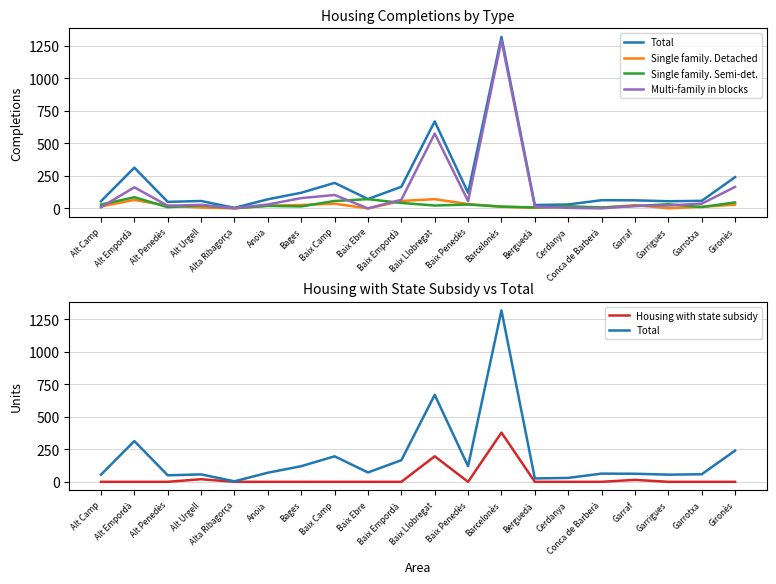

Which series has the largest range (max minus min)?

Total